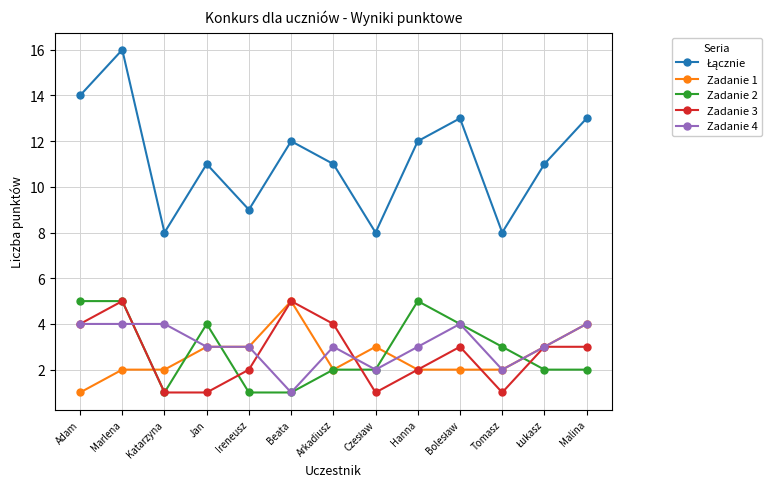

What is the difference between the highest and lowest values at Marlena?

14